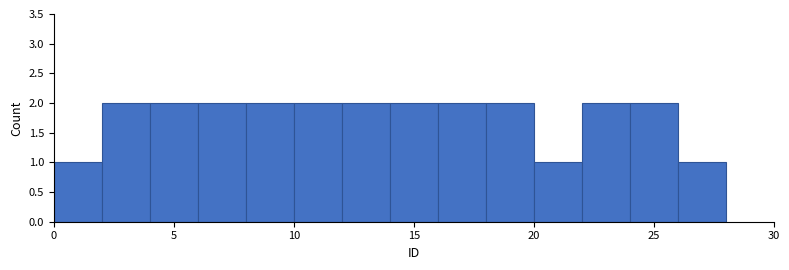

Reading left to right, transcribe this chart: for each bar, give the range it covers on the x-axis and its height. The values are not printed on the chart, so give them approximately, as read against the axis.

0 to 2: 1
2 to 4: 2
4 to 6: 2
6 to 8: 2
8 to 10: 2
10 to 12: 2
12 to 14: 2
14 to 16: 2
16 to 18: 2
18 to 20: 2
20 to 22: 1
22 to 24: 2
24 to 26: 2
26 to 28: 1